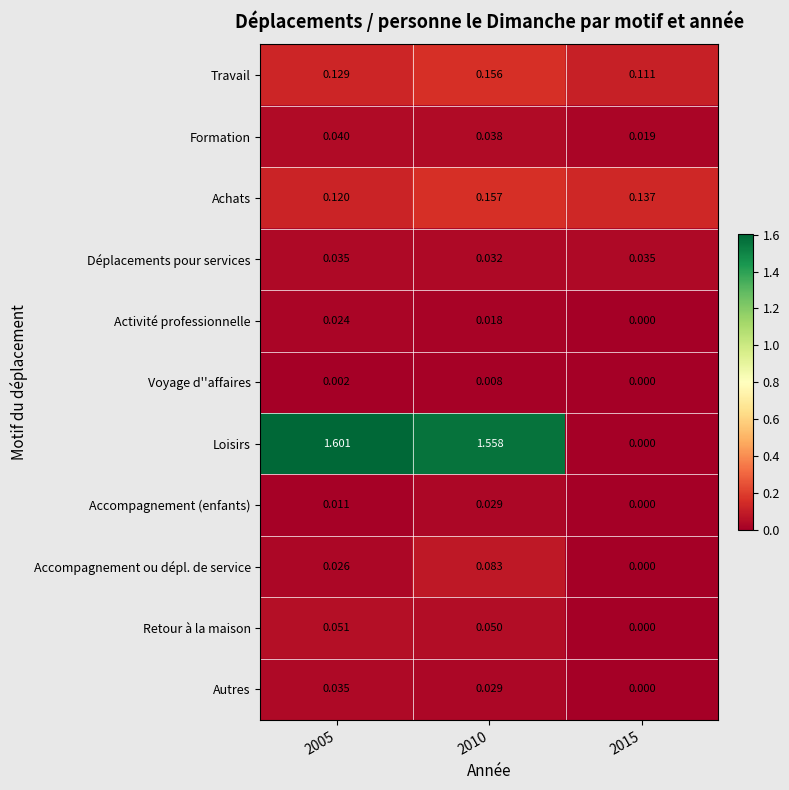

Between 2005 and 2010, which series saw the biggest shift?

Accompagnement ou dépl. de service